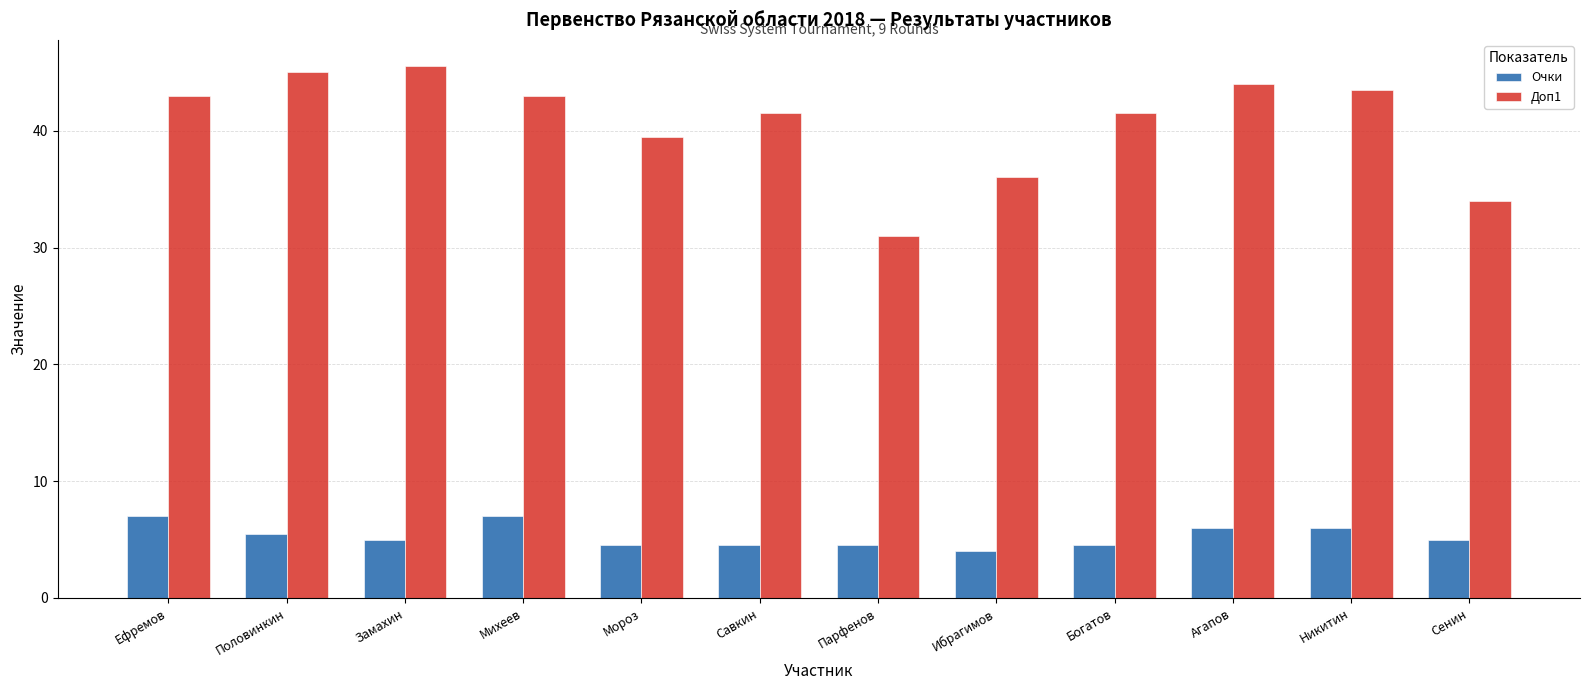

Is it true that Очки equals 4.5 at Савкин?

True